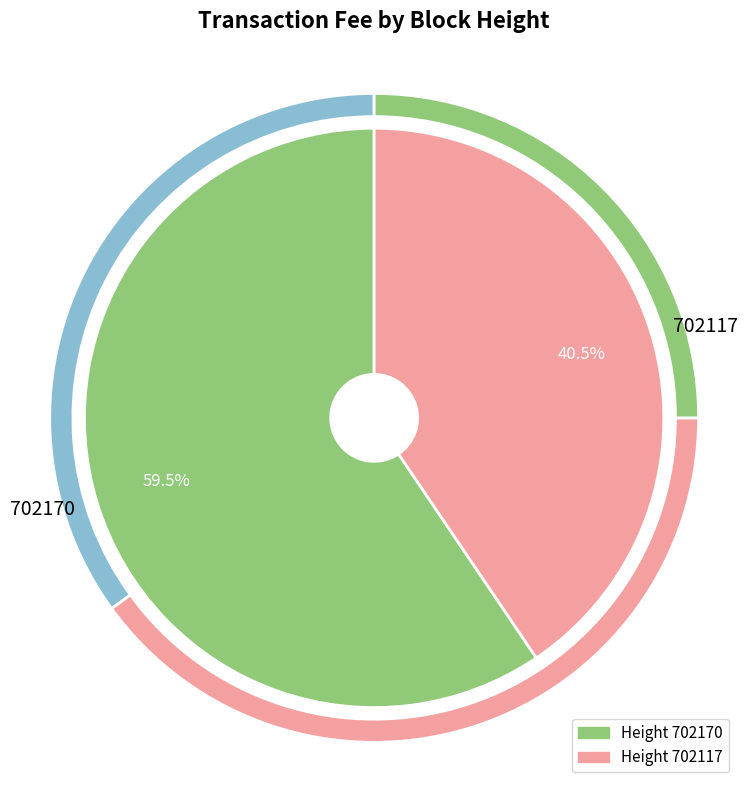

Which slice represents more than half of the pie?

702170